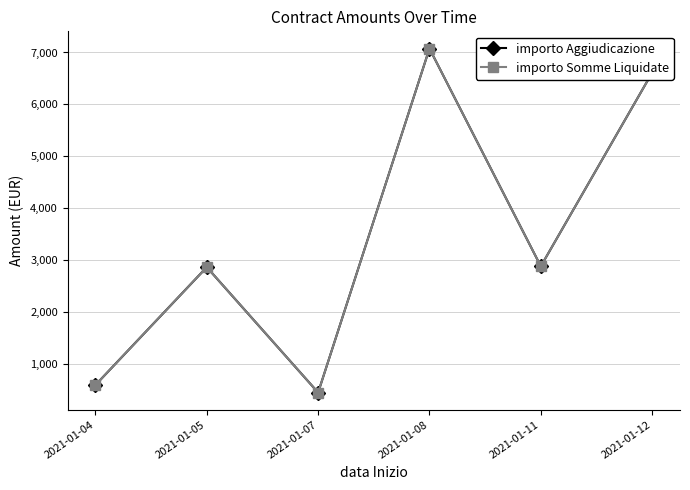

What is the difference between the maximum and second lowest values in the importo Somme Liquidate series?

6475.7